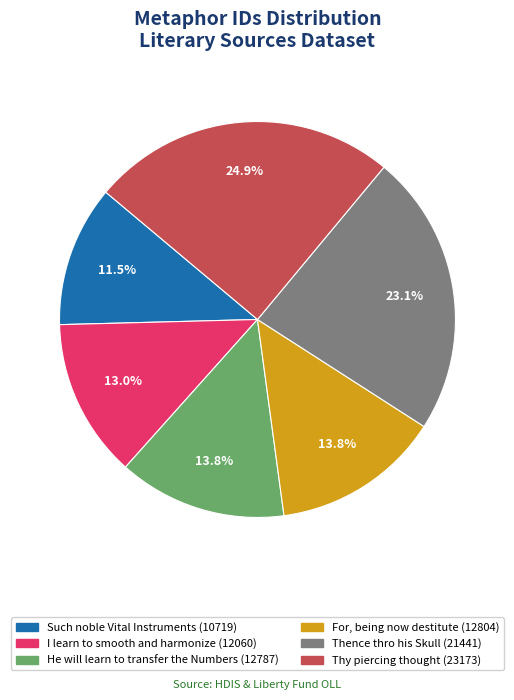

Count the number of slices in the pie.

6